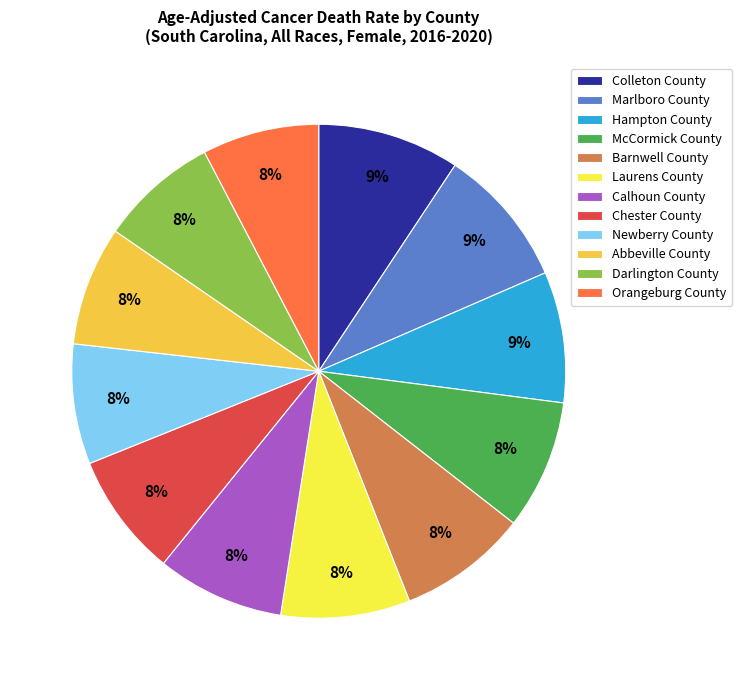

To the nearest percent, what is the combined percentage of Marlboro County and Orangeburg County?

17%